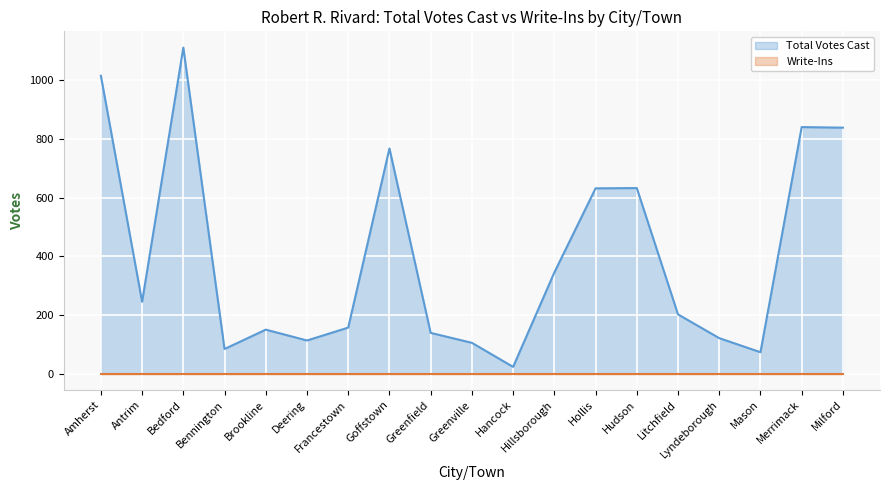

Approximately how many times larger is the value at Bedford compared to Goffstown?

1.4